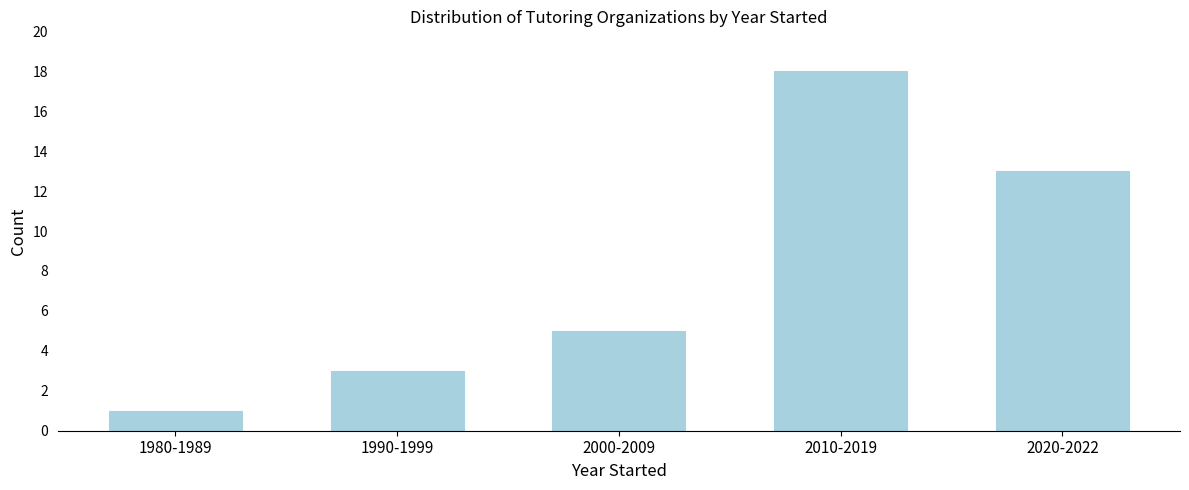

Reading left to right, transcribe all the data shown in this chart.

1980-1989=1	1990-1999=3	2000-2009=5	2010-2019=18	2020-2022=13